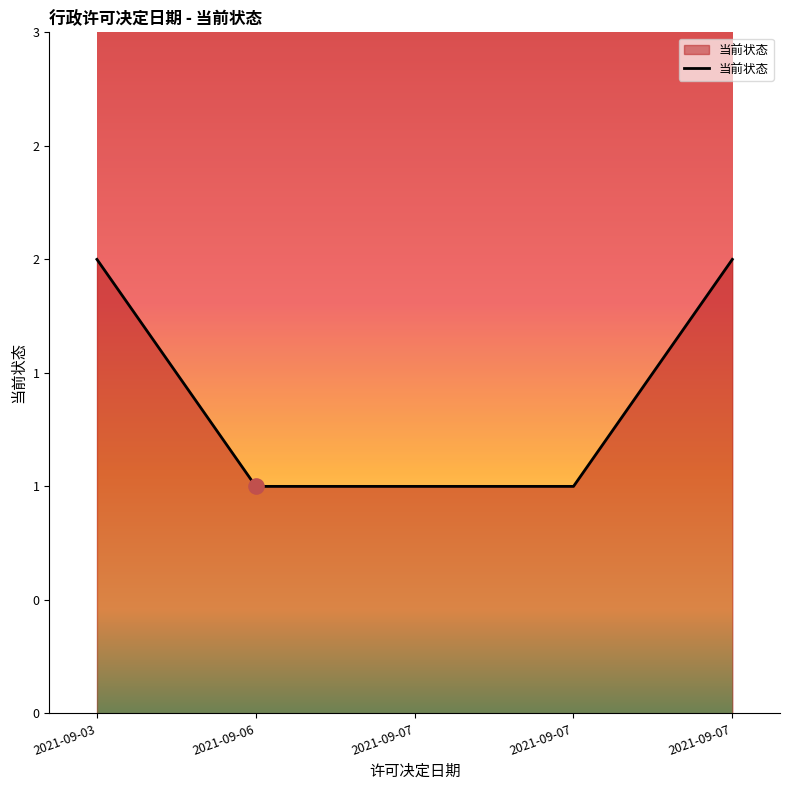

Which has a higher value, 2021-09-07 or 2021-09-07?

2021-09-07